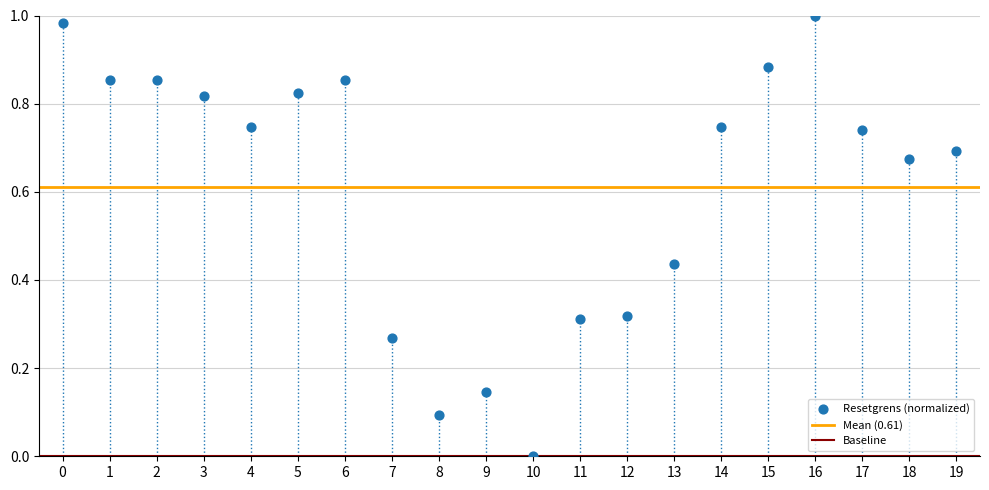

How many points are shown in the scatter plot?

20